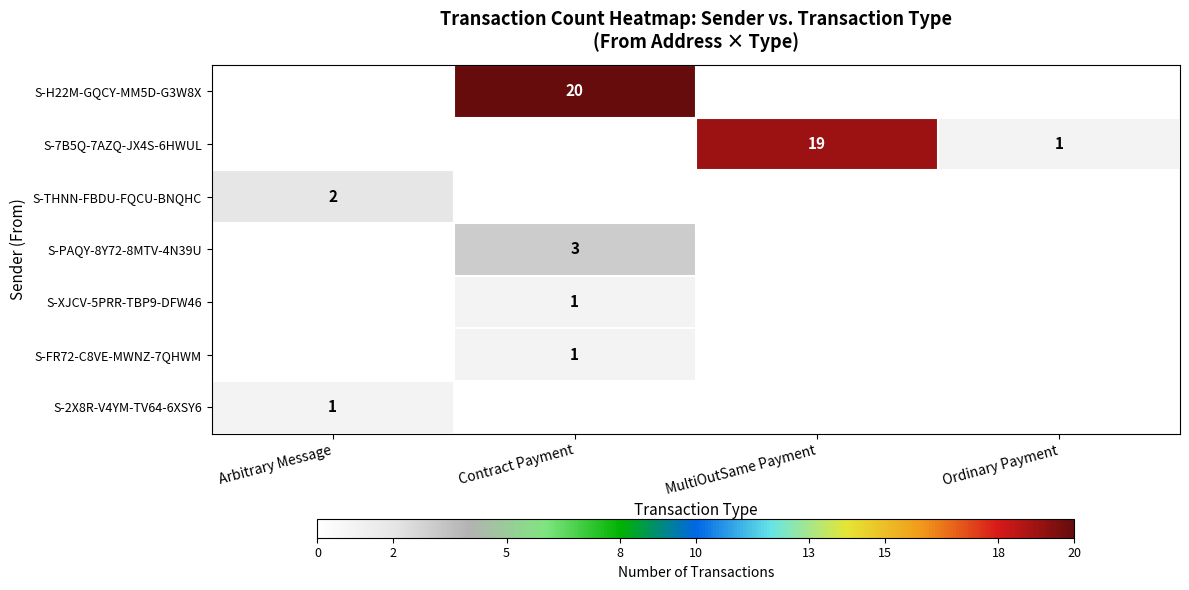

At how many categories does at least one series exceed 18?

2